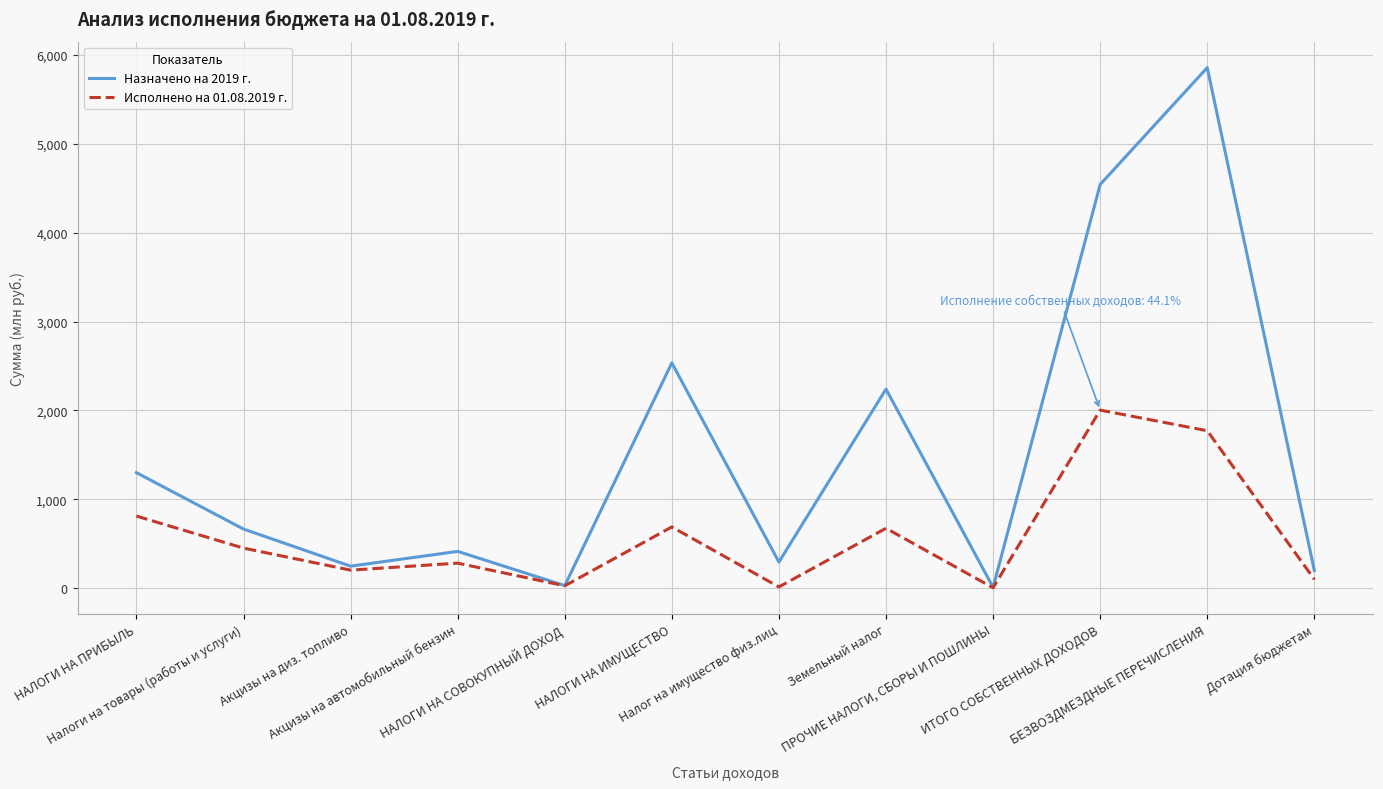

What is the maximum value shown in the chart?

5855.1